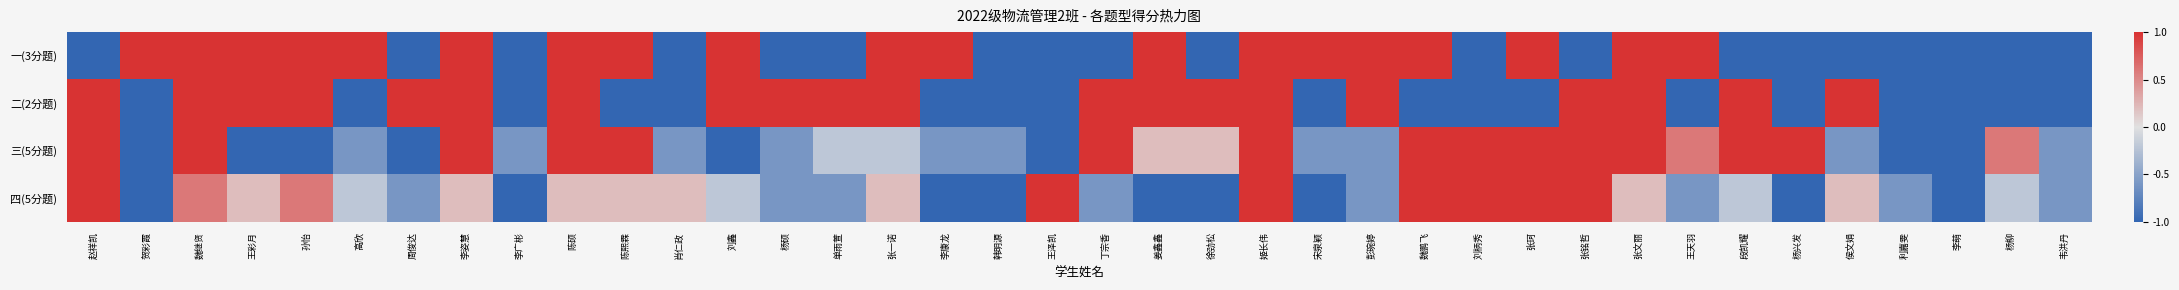

Reading right to left, what are all the values shown in this chart?

一(3分题): 韦洪丹=-1.0	杨柳=-1.0	李萌=-1.0	利嘉雯=-1.0	侯文娟=-1.0	杨兴发=-1.0	段凯耀=-1.0	王天羽=1.0	张文丽=1.0	张铭哲=-1.0	张珂=1.0	刘柄秀=-1.0	魏鹏飞=1.0	彭琬婷=1.0	宋泉颖=1.0	姬长伟=1.0	徐劲松=-1.0	姜鑫鑫=1.0	丁宗香=-1.0	王泽凯=-1.0	韩明源=-1.0	李康龙=1.0	张一诺=1.0	单雨萱=-1.0	杨硕=-1.0	刘鑫=1.0	肖仁政=-1.0	陈熙霖=1.0	陈硕=1.0	李广彬=-1.0	李姿慧=1.0	周俊达=-1.0	高欣=1.0	孙怡=1.0	王彩月=1.0	魏继贤=1.0	贺彩霞=1.0	赵祥凯=-1.0
二(2分题): 韦洪丹=-1.0	杨柳=-1.0	李萌=-1.0	利嘉雯=-1.0	侯文娟=1.0	杨兴发=-1.0	段凯耀=1.0	王天羽=-1.0	张文丽=1.0	张铭哲=1.0	张珂=-1.0	刘柄秀=-1.0	魏鹏飞=-1.0	彭琬婷=1.0	宋泉颖=-1.0	姬长伟=1.0	徐劲松=1.0	姜鑫鑫=1.0	丁宗香=1.0	王泽凯=-1.0	韩明源=-1.0	李康龙=-1.0	张一诺=1.0	单雨萱=1.0	杨硕=1.0	刘鑫=1.0	肖仁政=-1.0	陈熙霖=-1.0	陈硕=1.0	李广彬=-1.0	李姿慧=1.0	周俊达=1.0	高欣=-1.0	孙怡=1.0	王彩月=1.0	魏继贤=1.0	贺彩霞=-1.0	赵祥凯=1.0
三(5分题): 韦洪丹=-0.6	杨柳=0.6	李萌=-1.0	利嘉雯=-1.0	侯文娟=-0.6	杨兴发=1.0	段凯耀=1.0	王天羽=0.6	张文丽=1.0	张铭哲=1.0	张珂=1.0	刘柄秀=1.0	魏鹏飞=1.0	彭琬婷=-0.6	宋泉颖=-0.6	姬长伟=1.0	徐劲松=0.2	姜鑫鑫=0.2	丁宗香=1.0	王泽凯=-1.0	韩明源=-0.6	李康龙=-0.6	张一诺=-0.2	单雨萱=-0.2	杨硕=-0.6	刘鑫=-1.0	肖仁政=-0.6	陈熙霖=1.0	陈硕=1.0	李广彬=-0.6	李姿慧=1.0	周俊达=-1.0	高欣=-0.6	孙怡=-1.0	王彩月=-1.0	魏继贤=1.0	贺彩霞=-1.0	赵祥凯=1.0
四(5分题): 韦洪丹=-0.6	杨柳=-0.2	李萌=-1.0	利嘉雯=-0.6	侯文娟=0.2	杨兴发=-1.0	段凯耀=-0.2	王天羽=-0.6	张文丽=0.2	张铭哲=1.0	张珂=1.0	刘柄秀=1.0	魏鹏飞=1.0	彭琬婷=-0.6	宋泉颖=-1.0	姬长伟=1.0	徐劲松=-1.0	姜鑫鑫=-1.0	丁宗香=-0.6	王泽凯=1.0	韩明源=-1.0	李康龙=-1.0	张一诺=0.2	单雨萱=-0.6	杨硕=-0.6	刘鑫=-0.2	肖仁政=0.2	陈熙霖=0.2	陈硕=0.2	李广彬=-1.0	李姿慧=0.2	周俊达=-0.6	高欣=-0.2	孙怡=0.6	王彩月=0.2	魏继贤=0.6	贺彩霞=-1.0	赵祥凯=1.0